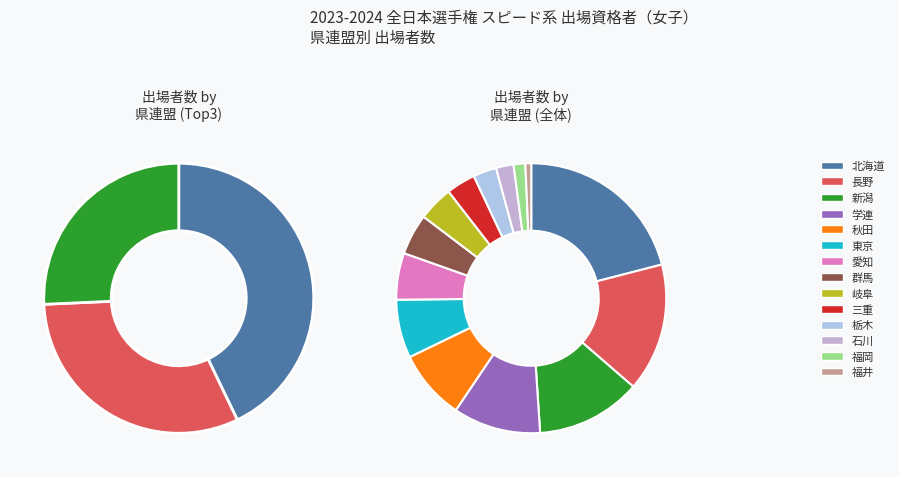

To the nearest percent, what portion does 愛知 represent?

6%